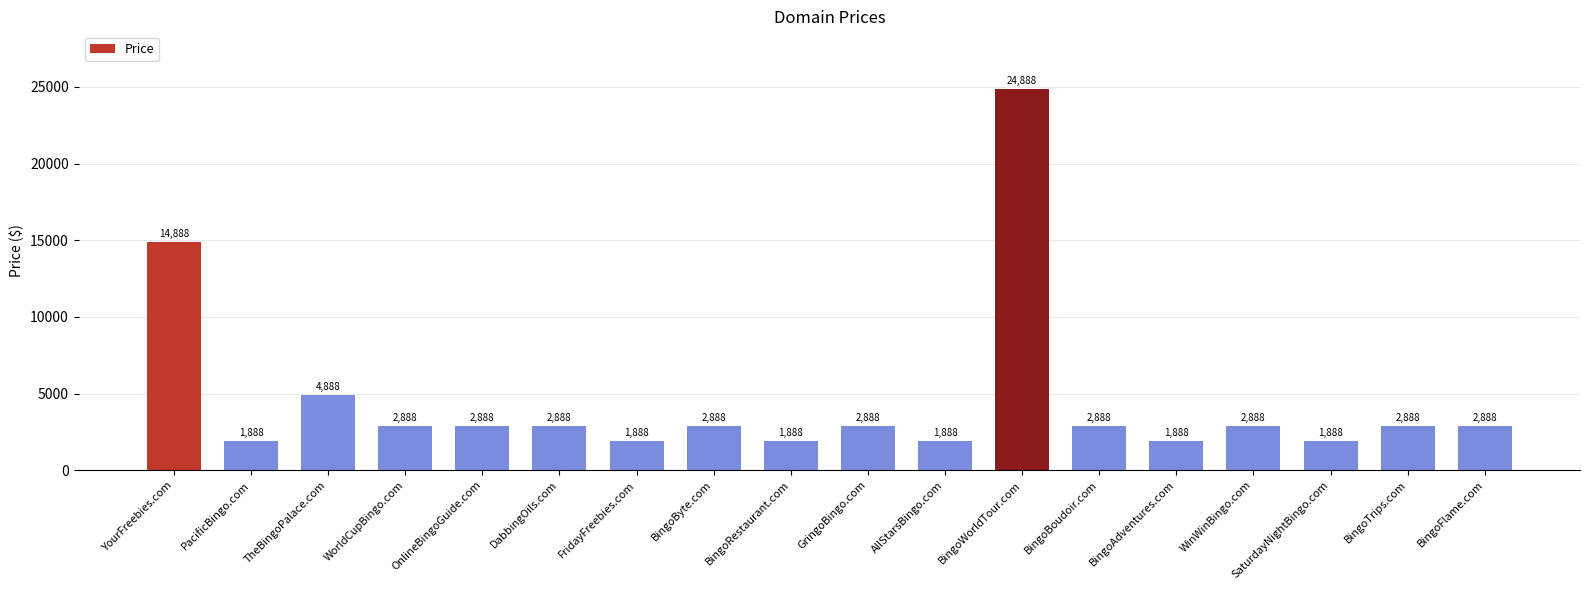

At which label is the value closest to 13388?

YourFreebies.com